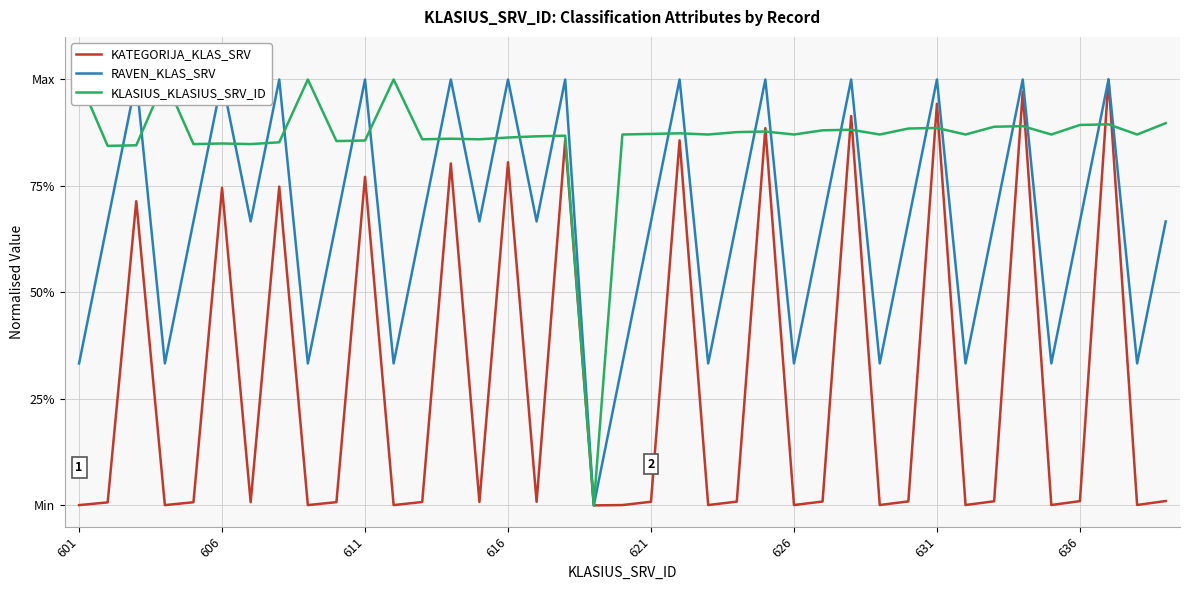

Which category has the highest value in the RAVEN_KLAS_SRV series?

611